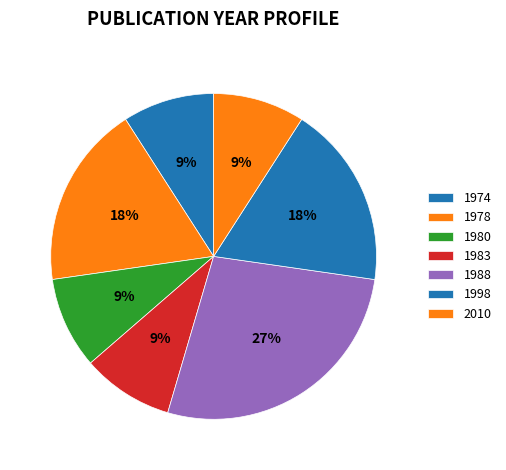

Is there any slice that represents more than half of the pie?

No